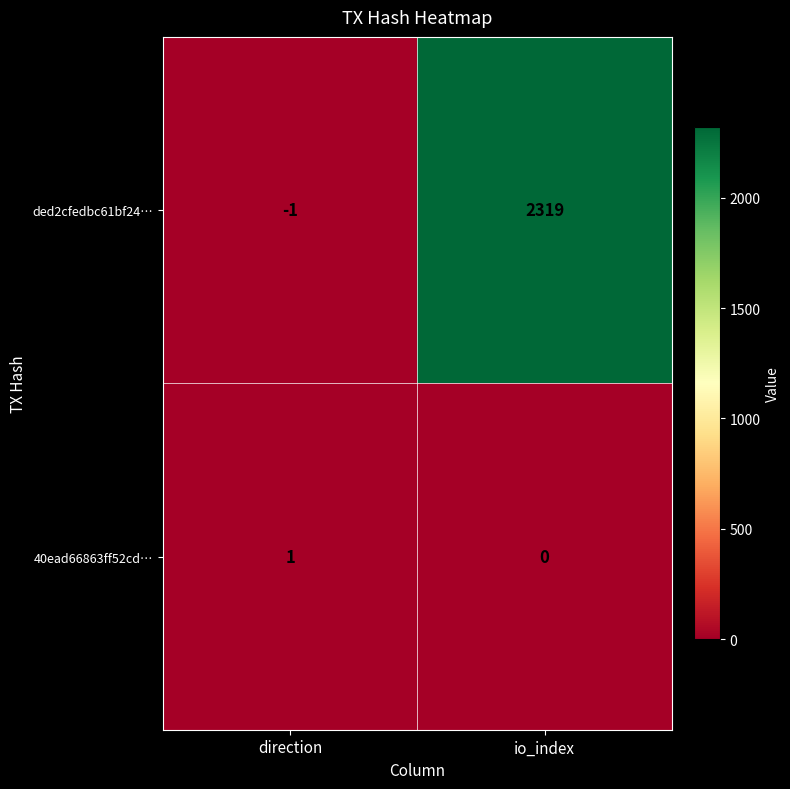

What is the average value of the ded2cfedbc61bf24… series?

1159